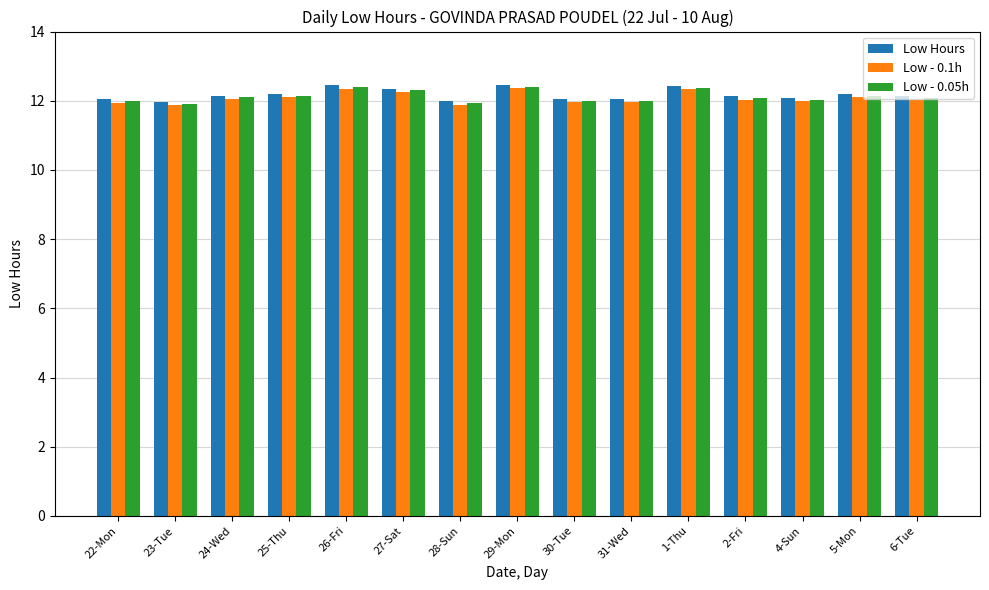

Is it true that Low Hours equals 12.0 at 23-Tue?

True